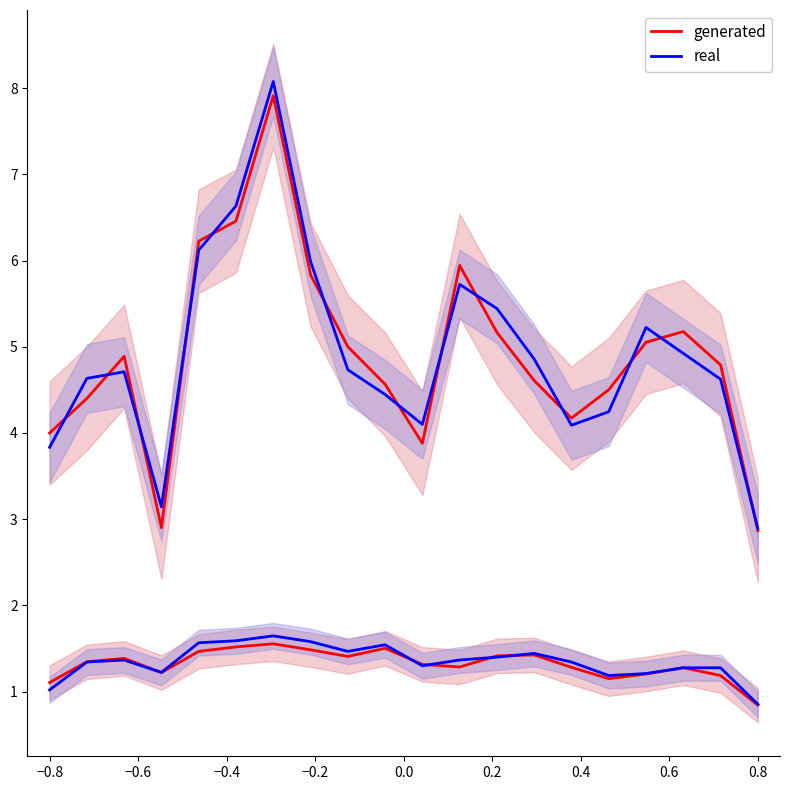

What is the difference between the real values at 19 and 17?

2.0